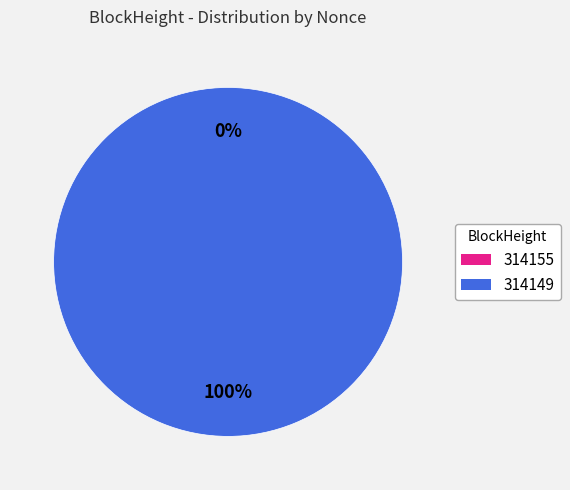

Is there any slice that represents more than half of the pie?

Yes